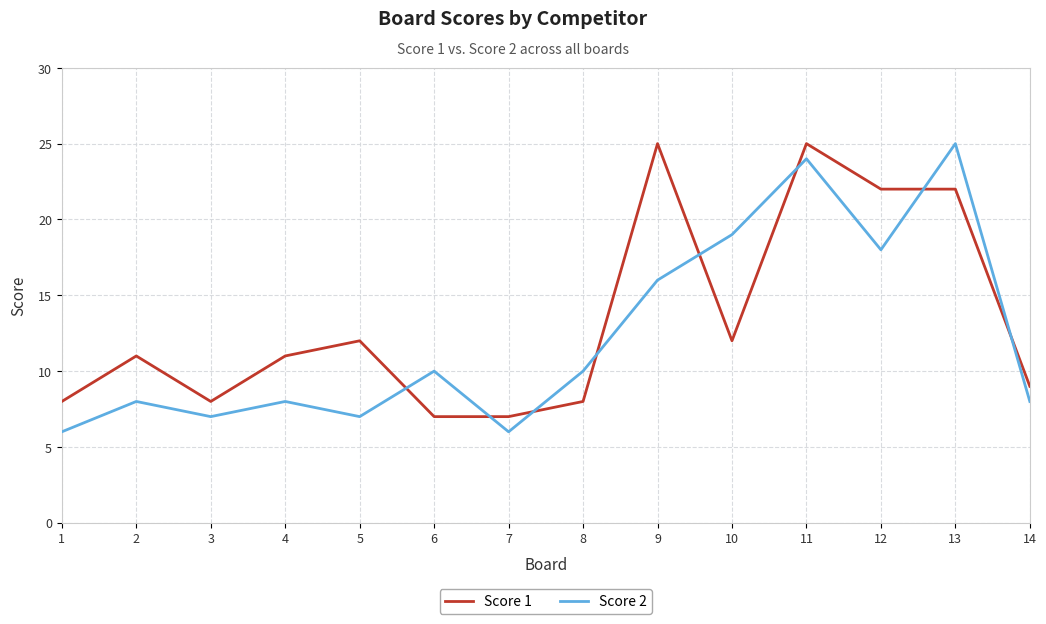

Which series has the largest range (max minus min)?

Score 2